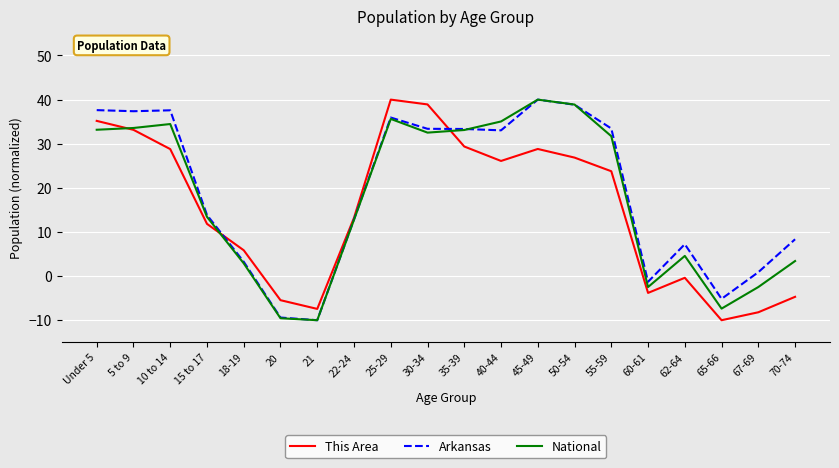

What is the total value across all series at 22-24?

38.8